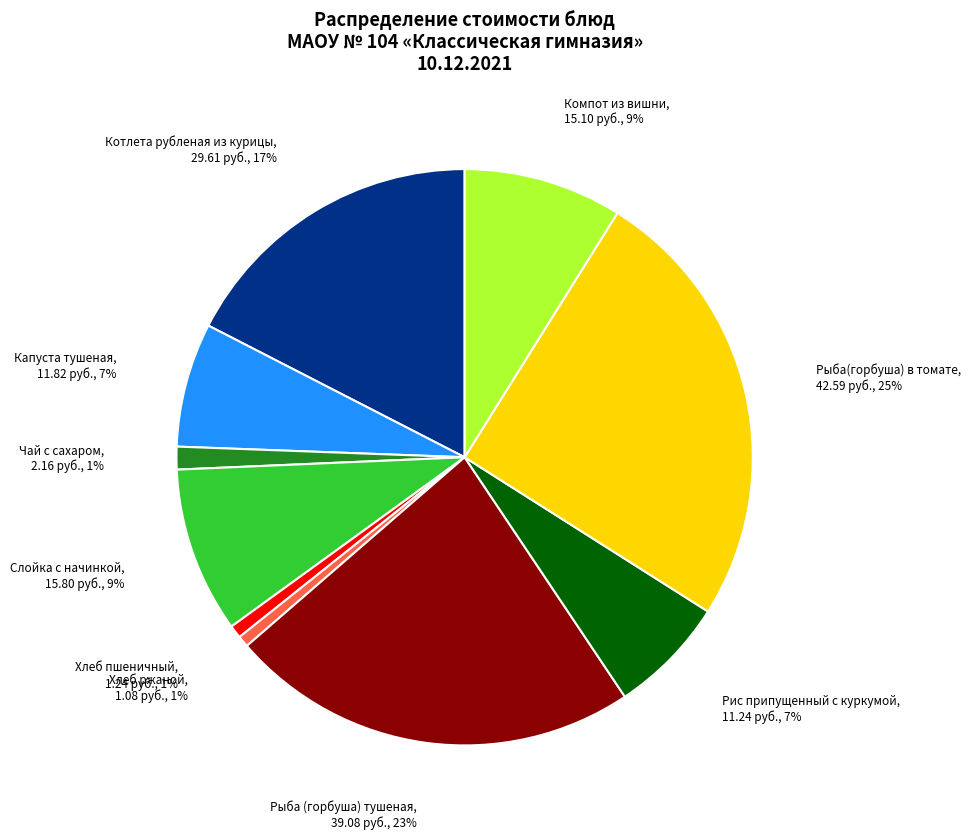

To the nearest percent, what is the average slice percentage?

10%